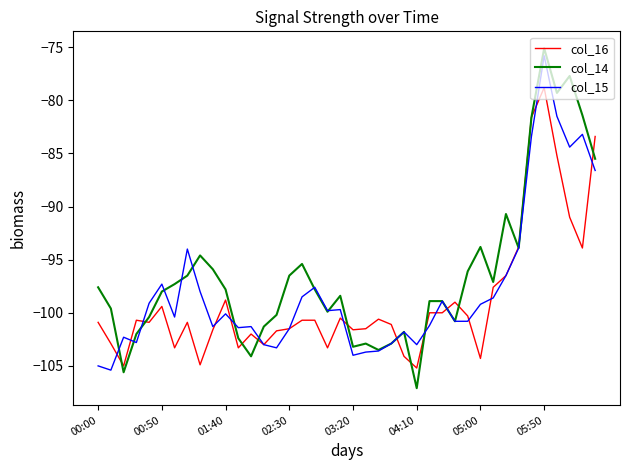

Which series has the largest total across all categories?

col_14